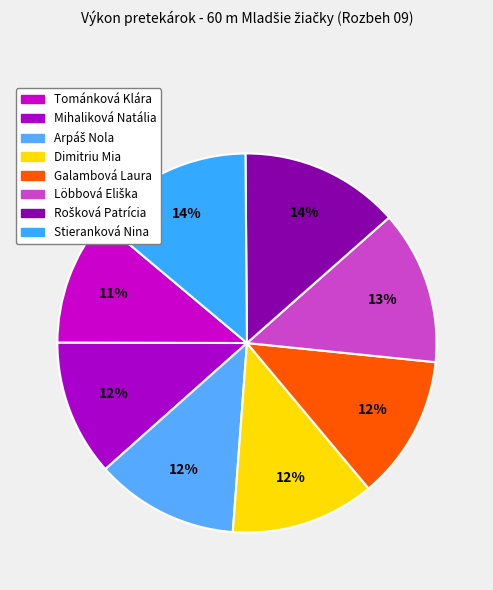

Does any single category account for the majority?

No